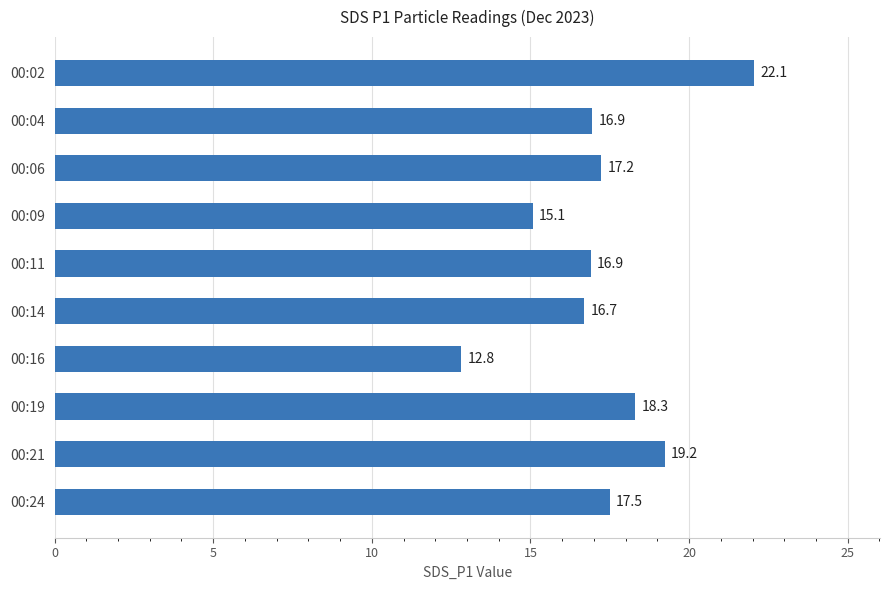

What is the average value?

17.3